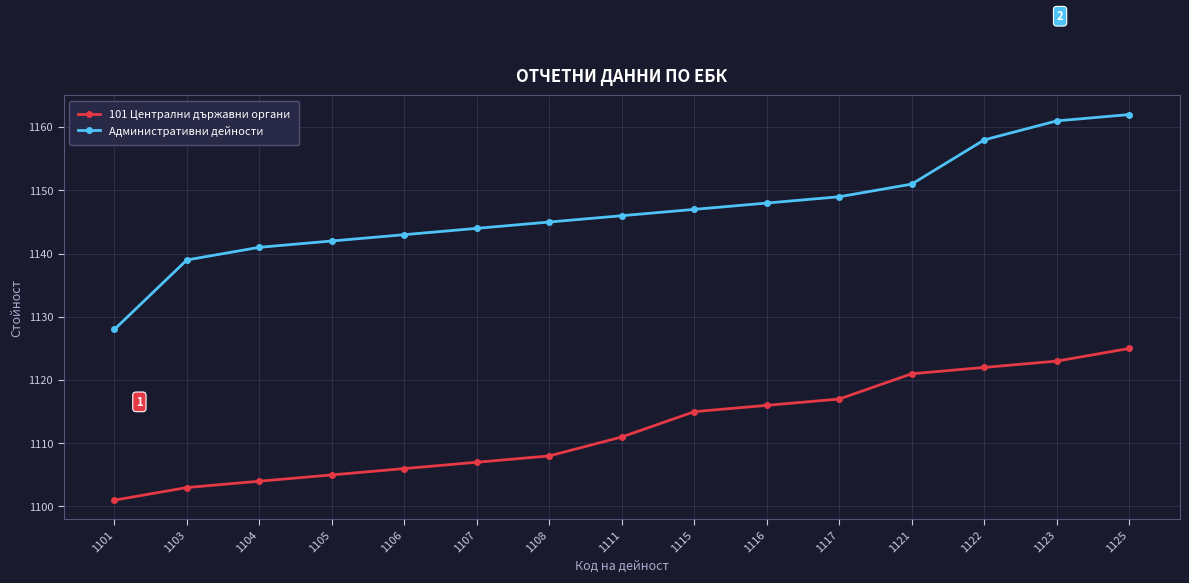

What is the sum of the 101 Централни държавни органи values at 1116 and 1101?

2217